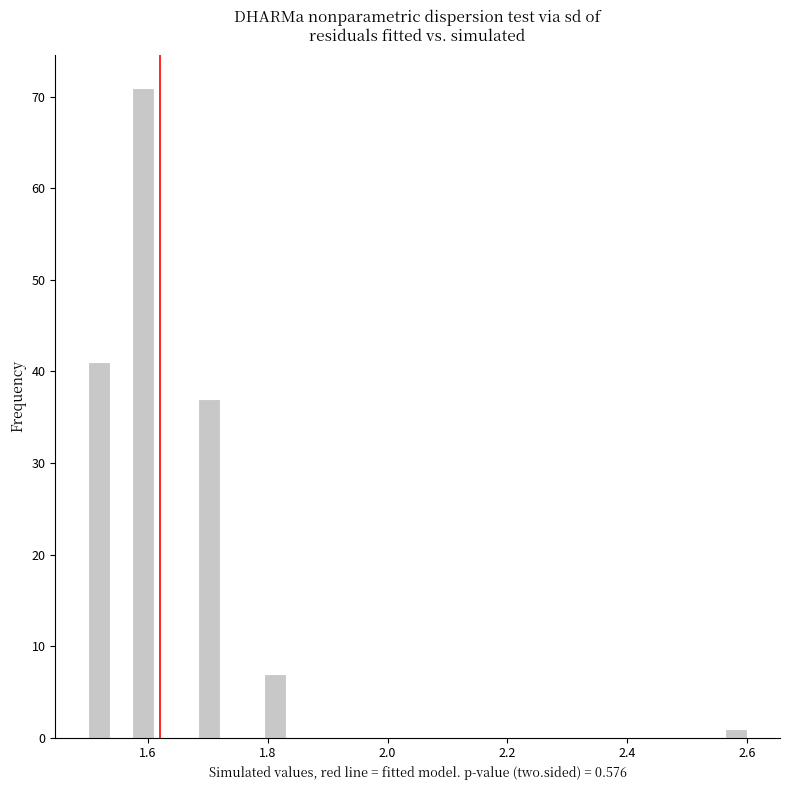

Around what value on the x-axis is the tallest bar? Give the approximate position of its centre, as read against the axis.

1.60